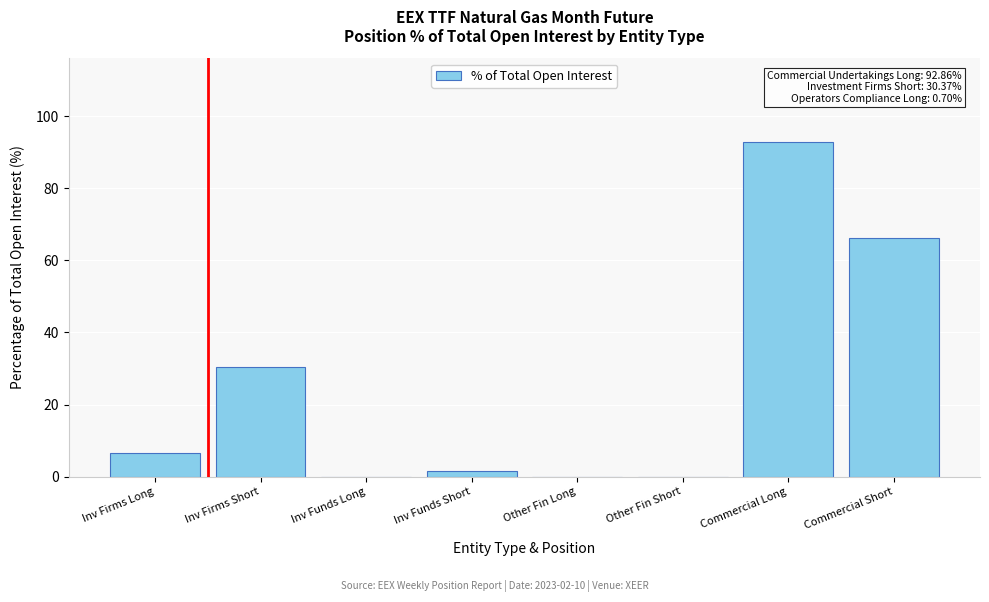

Which label corresponds to the largest value in the chart?

Commercial Long